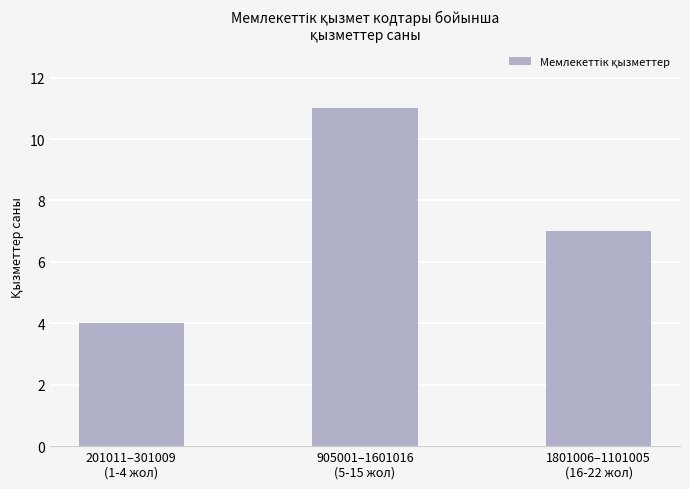

List the labels in order of value, smallest first.

201011–301009
(1-4 жол), 1801006–1101005
(16-22 жол), 905001–1601016
(5-15 жол)